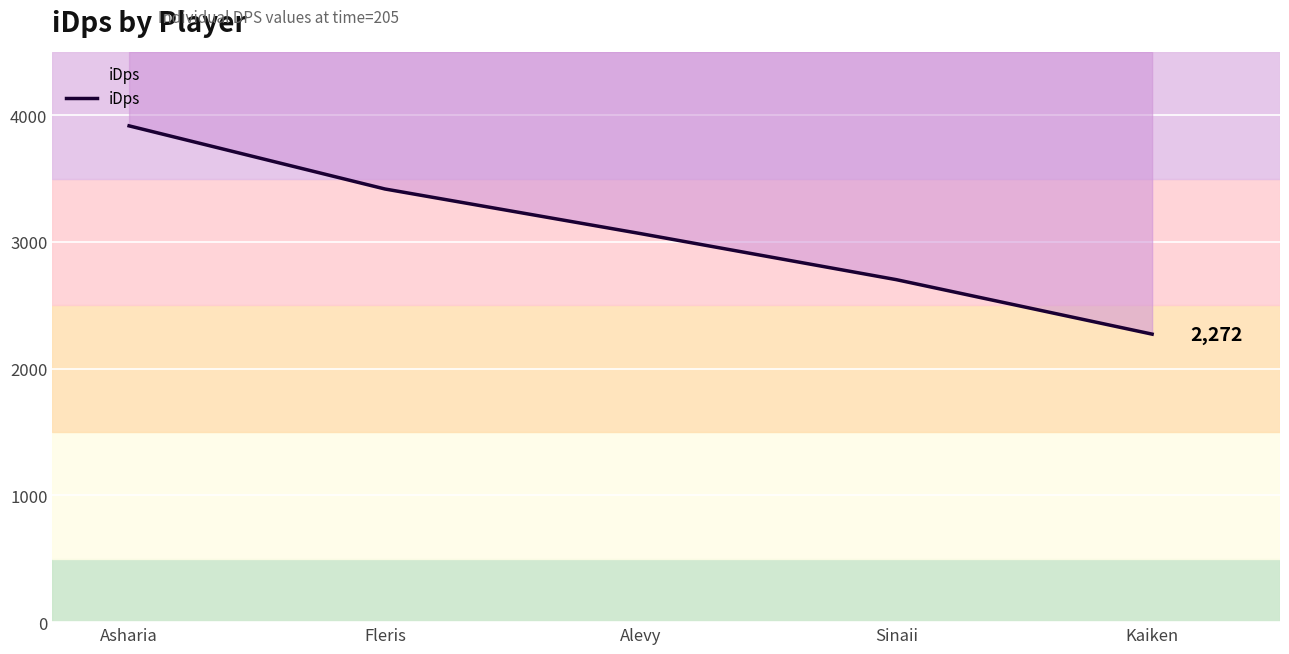

What position from the right is Sinaii?

2